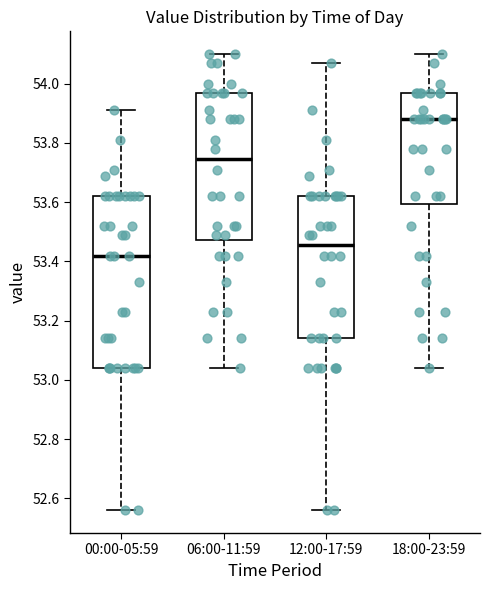

Where does the lower whisker of the box for 18:00-23:59 end on the y-axis? The values are not printed on the chart, so give them approximately, as read against the axis.

53.04